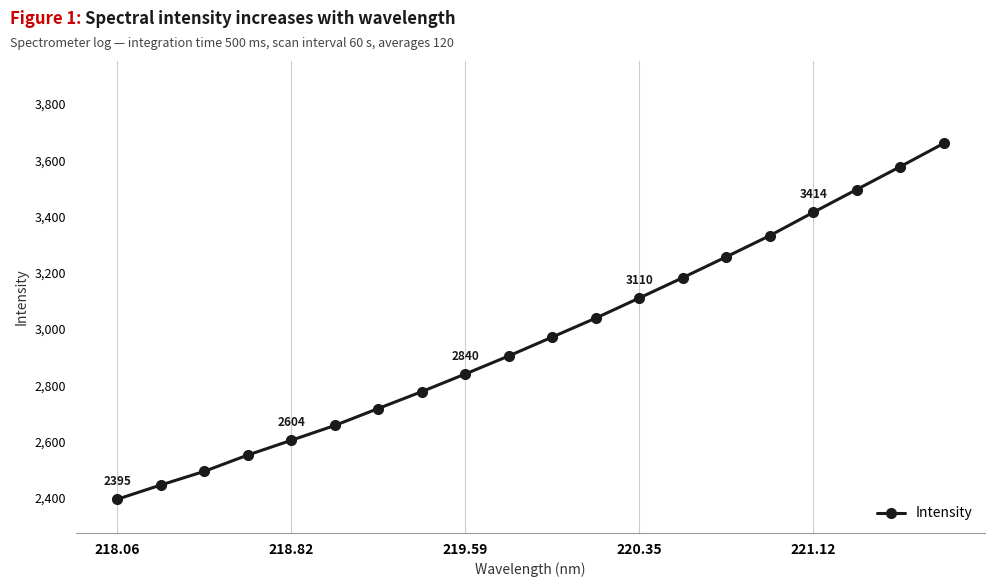

What is the average value?

2971.1